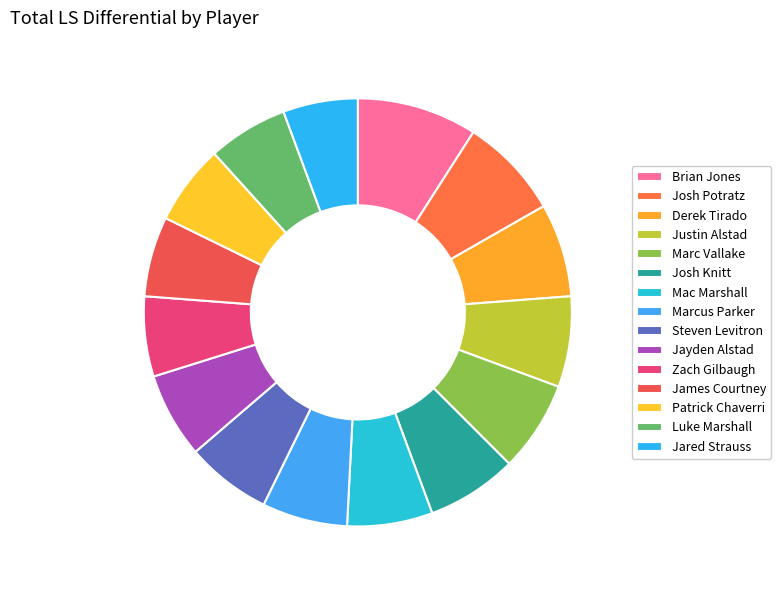

What is the smallest slice in the pie chart?

Jared Strauss